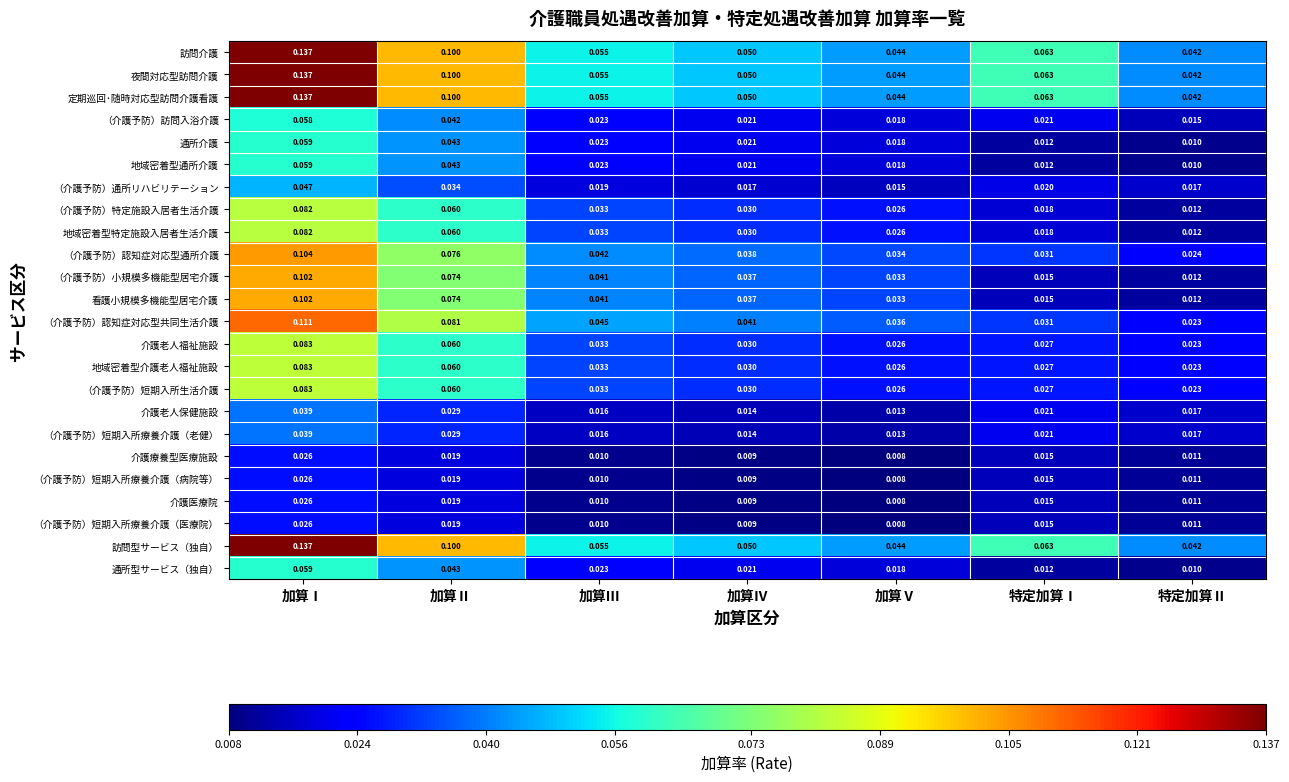

Is the value of 看護小規模多機能型居宅介護 at 加算Ⅱ greater than the value of 地域密着型特定施設入居者生活介護 at 特定加算Ⅱ?

Yes